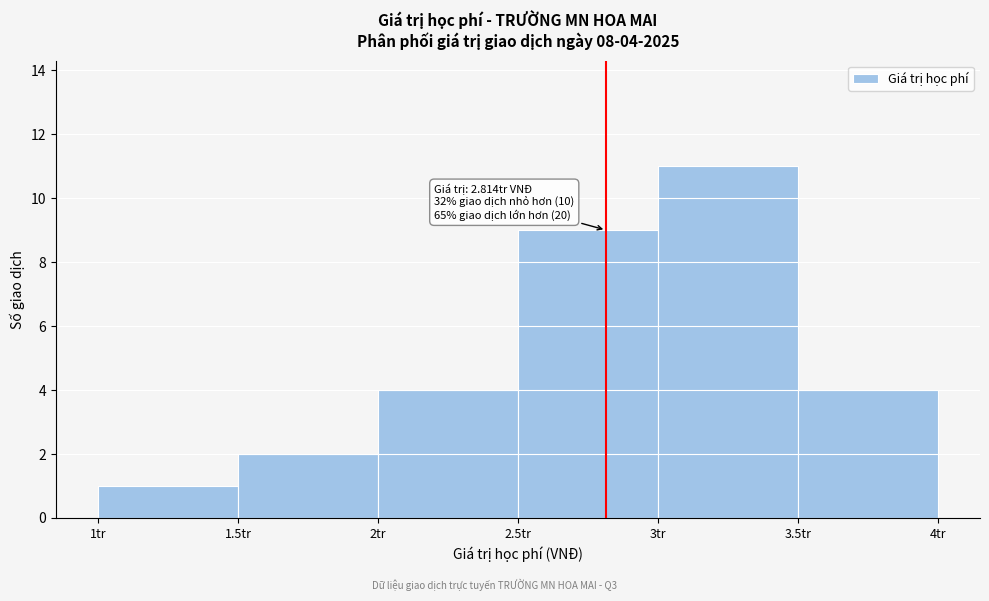

Reading right to left, extract all data points from this chart.

4	11	9	4	2	1